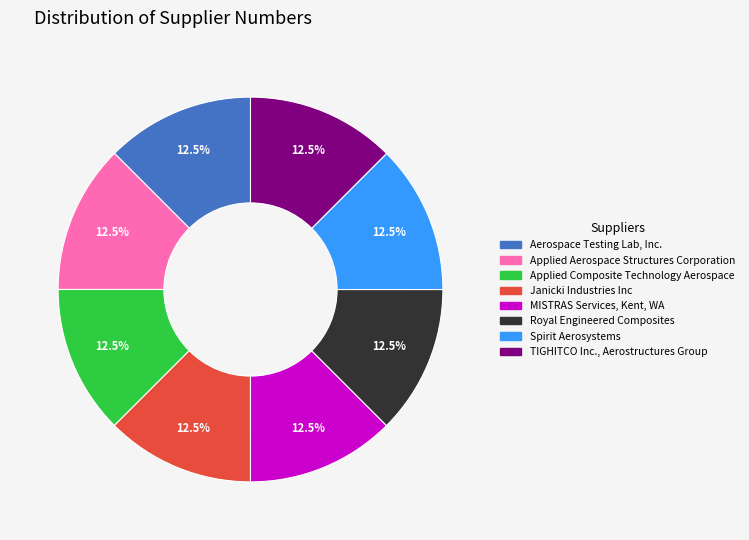

What is the ratio of the value at MISTRAS Services, Kent, WA to the value at Applied Composite Technology Aerospace?

1.0